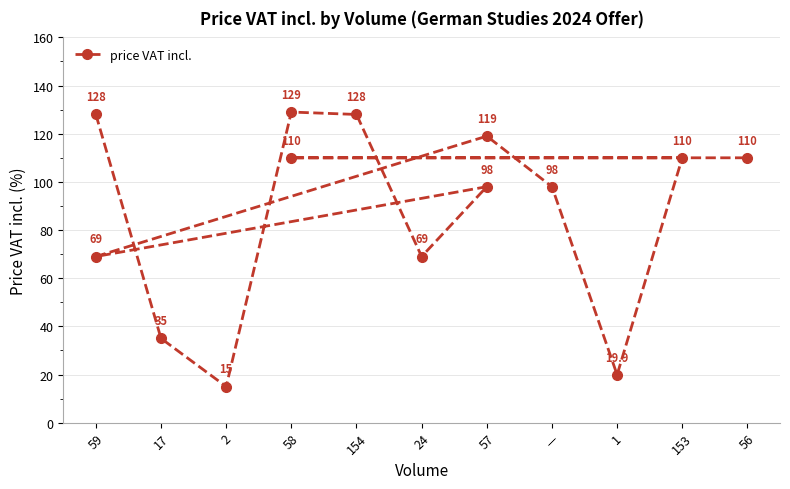

Between 24 and 57, which is larger?

57